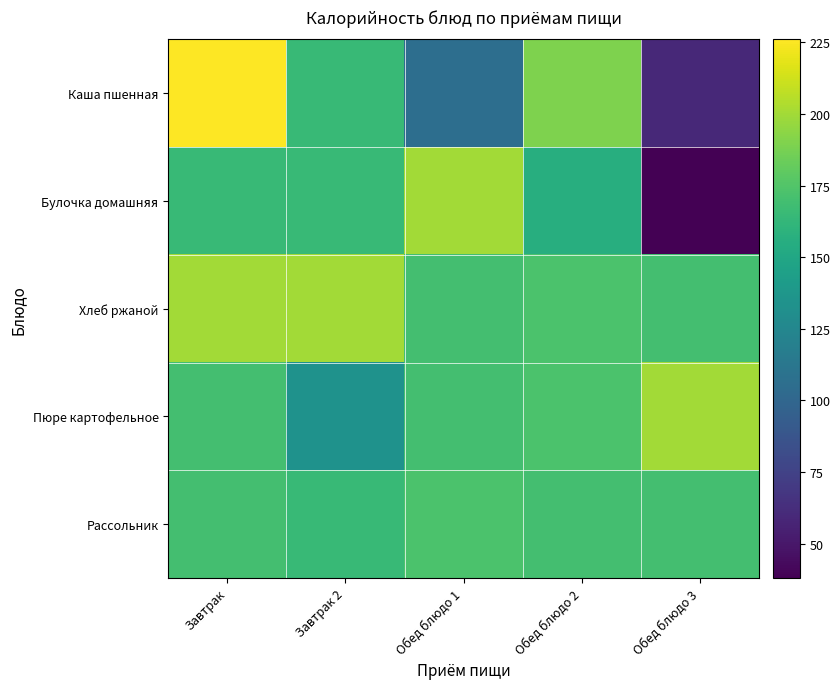

Which has a higher value, Обед блюдо 1 or Завтрак 2?

Завтрак 2